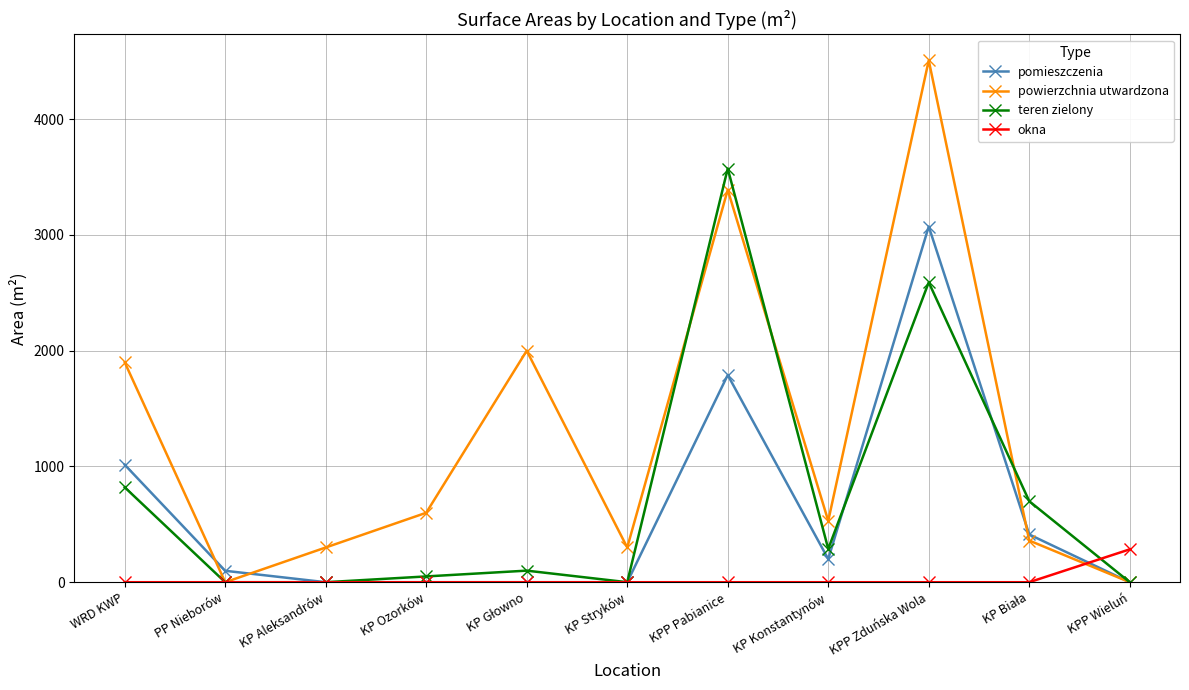

What is the label of the 4th point from the left?

KP Ozorków